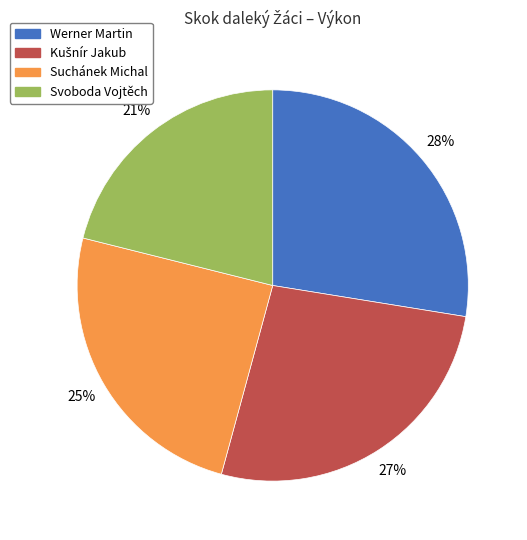

The Svoboda Vojtěch slice represents 21% of the pie. True or false?

True